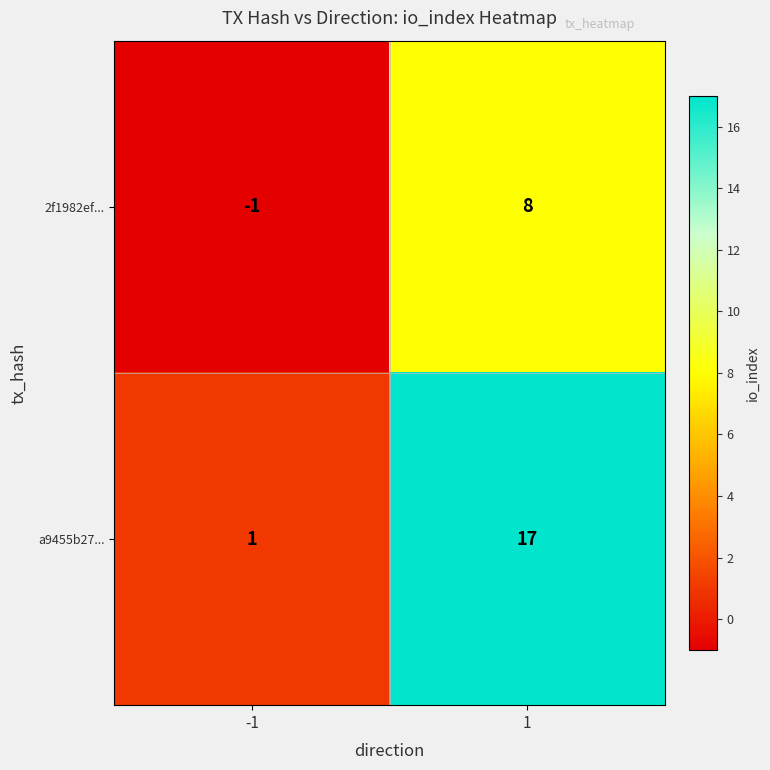

How many values in the 2f1982ef... series are below 8?

1